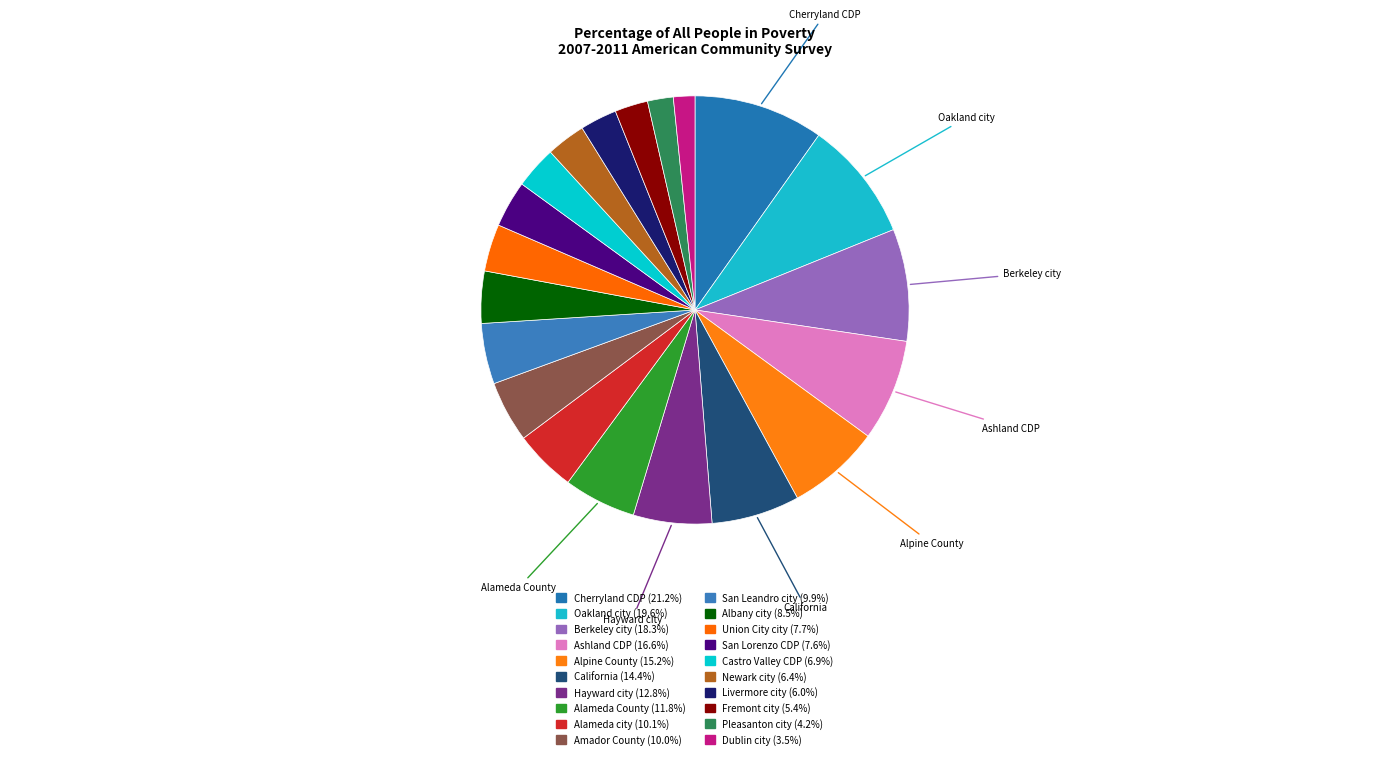

How many segments does this pie chart have?

20